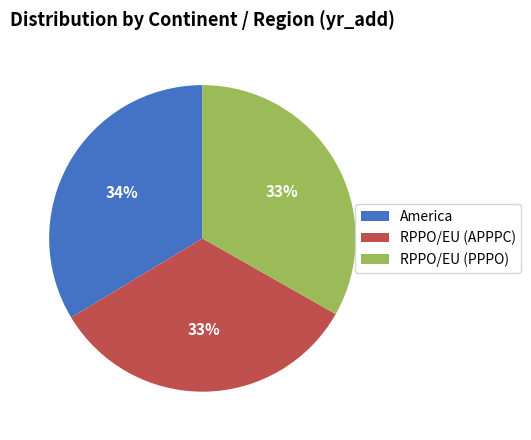

Between RPPO/EU (APPPC) and America, which is larger?

America